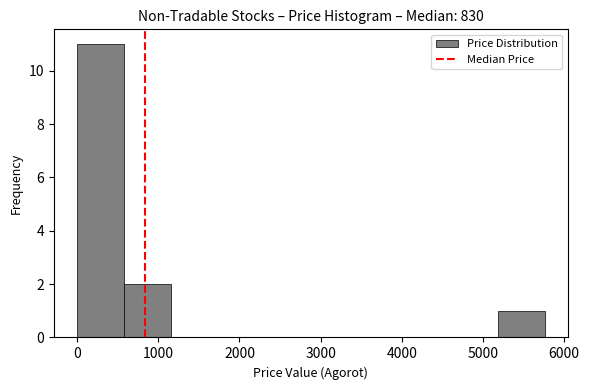

Reading left to right, transcribe this chart: for each bar, give the range it covers on the x-axis and its height. Neither the bar edges nor the heights are printed on the chart, so give them approximately, as read against the axes.

0 to 600: 11
600 to 1200: 2
1200 to 1700: 0
1700 to 2300: 0
2300 to 2900: 0
2900 to 3500: 0
3500 to 4000: 0
4000 to 4600: 0
4600 to 5200: 0
5200 to 5800: 1